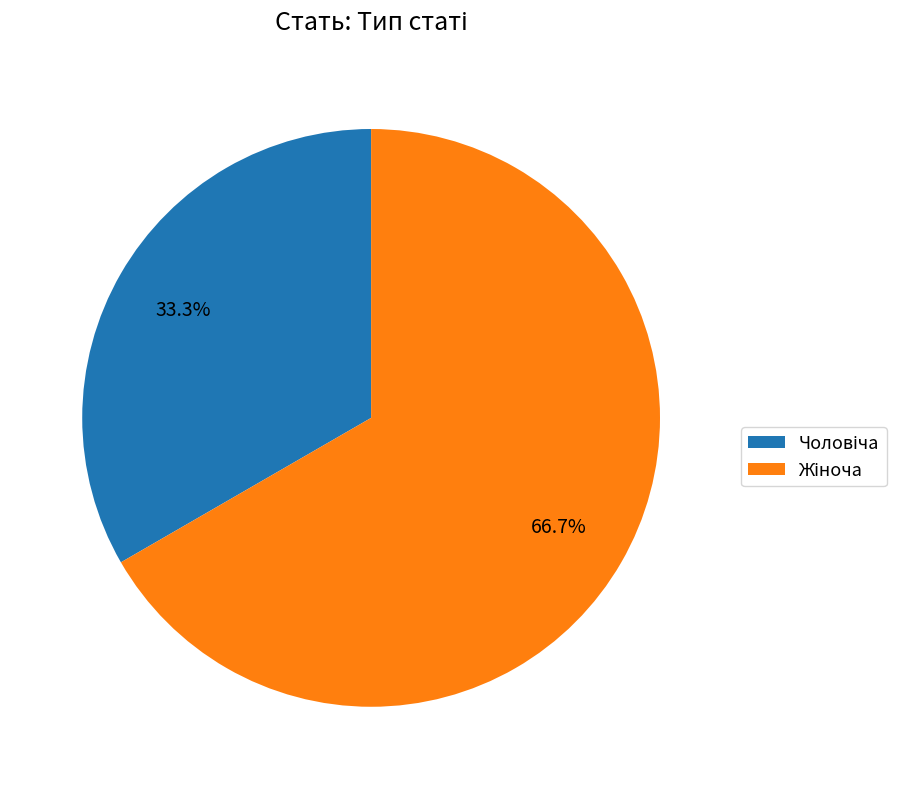

Does any single category account for the majority?

Yes